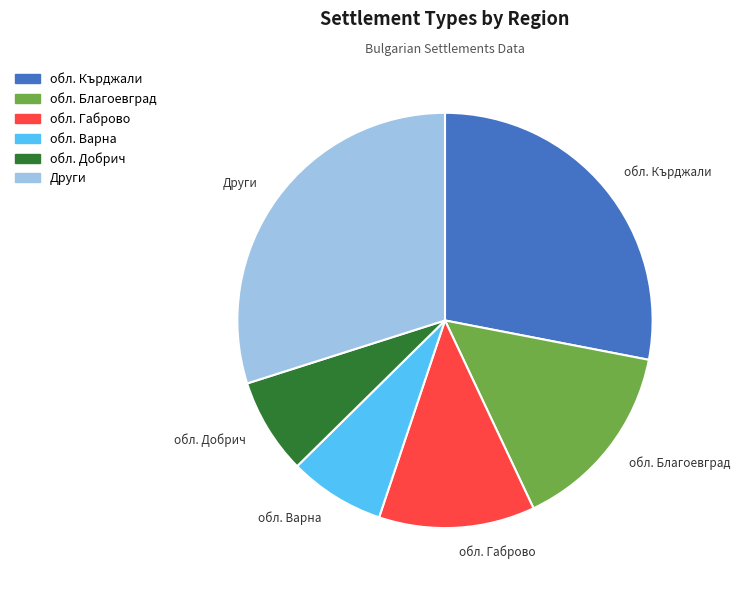

Is it true that обл. Кърджали is 28% of the pie?

True